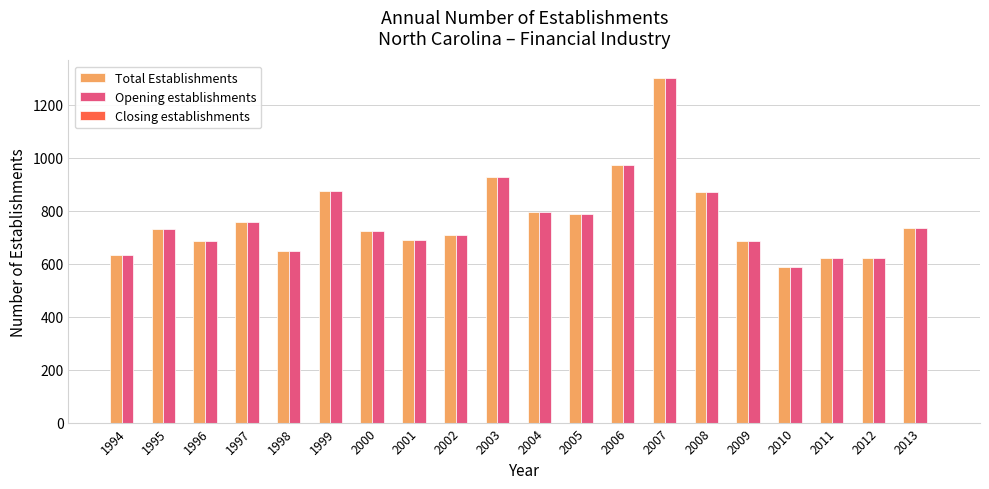

Is it true that Total Establishments equals 875 at 1999?

True